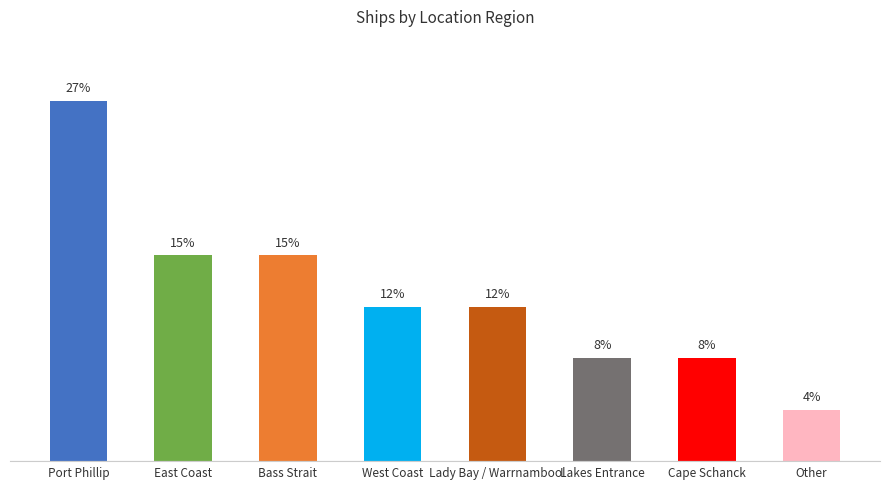

Does the chart contain any negative values?

No